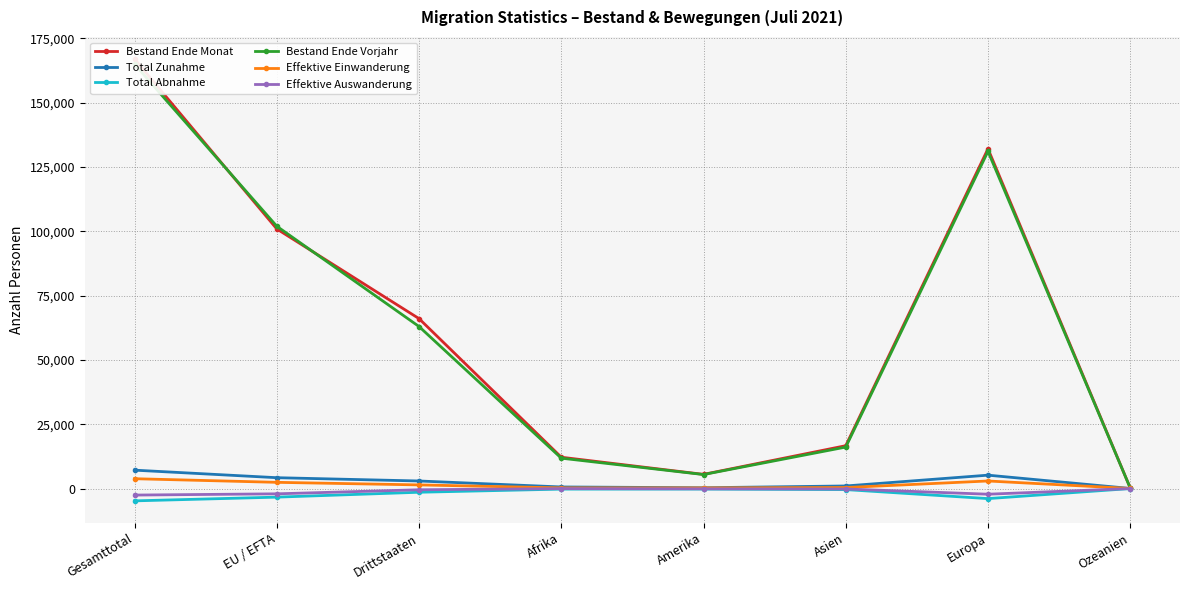

What is the difference between the maximum and second lowest values in the Effektive Auswanderung series?

2203